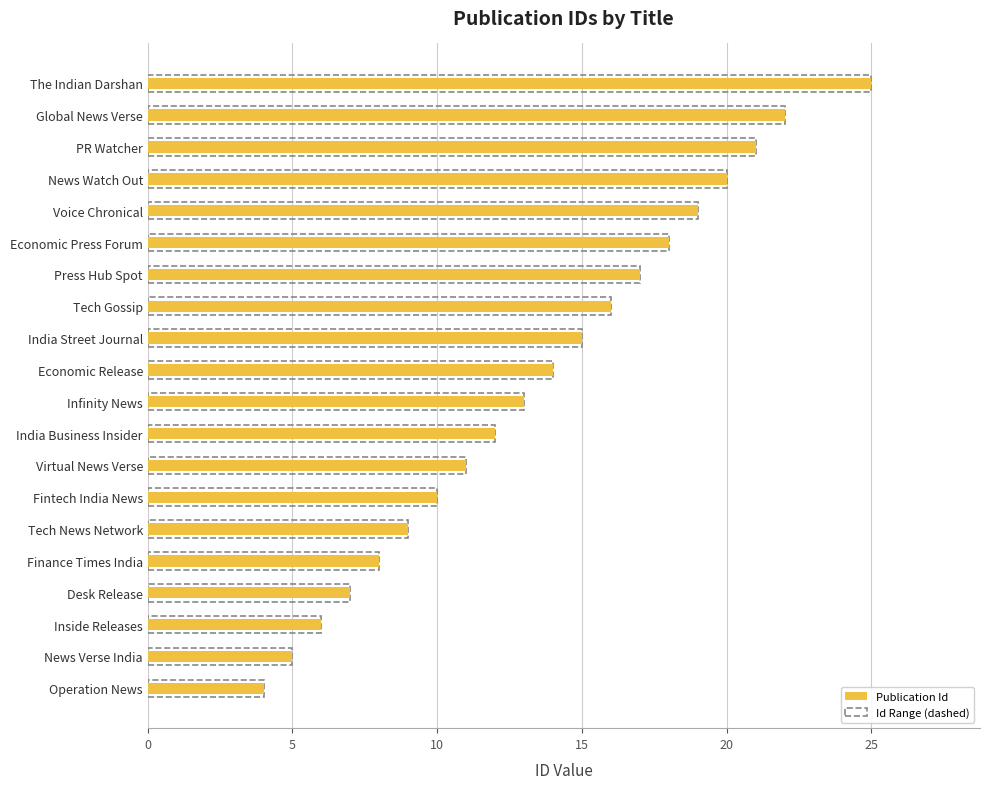

What is the difference between the maximum and minimum values?

21